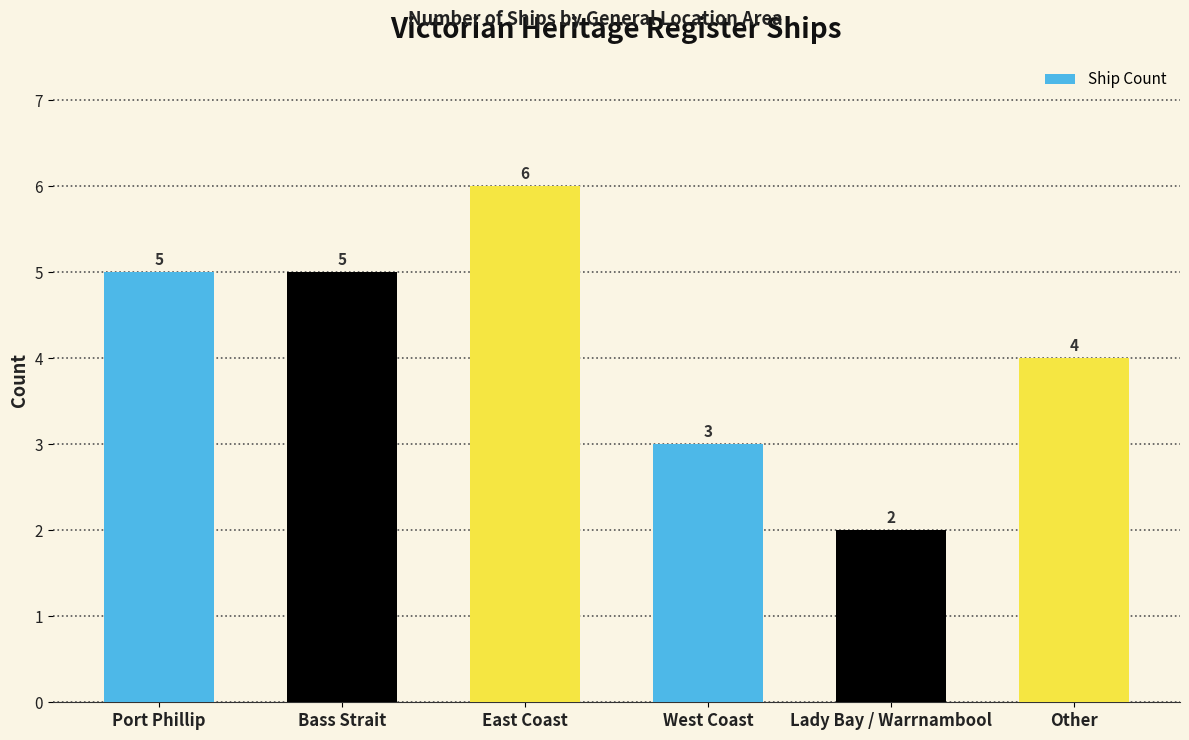

Reading left to right, what are all the values shown in this chart?

Port Phillip=5	Bass Strait=5	East Coast=6	West Coast=3	Lady Bay / Warrnambool=2	Other=4